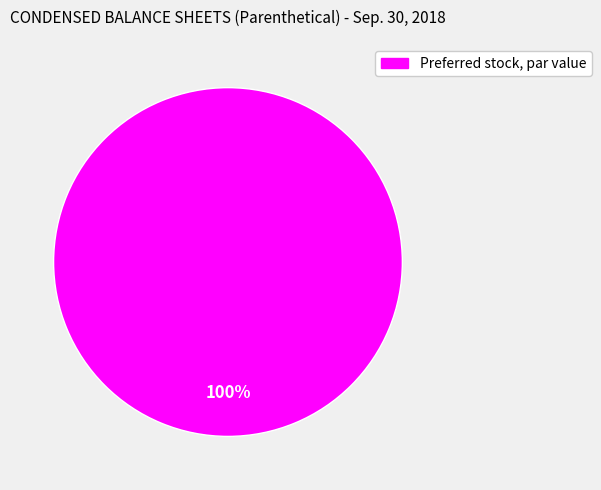

Is there a majority slice in this chart?

Yes